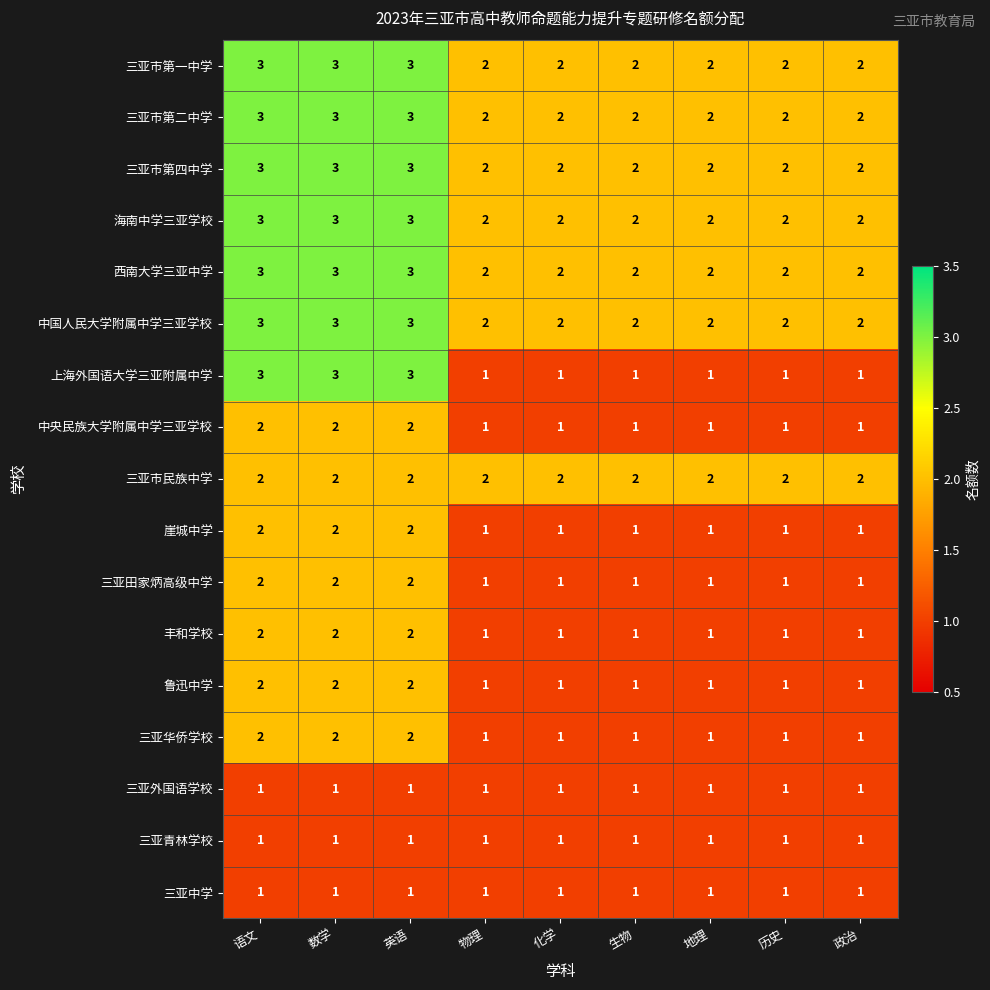

The 中国人民大学附属中学三亚学校 series shows 5 at 语文. True or false?

False